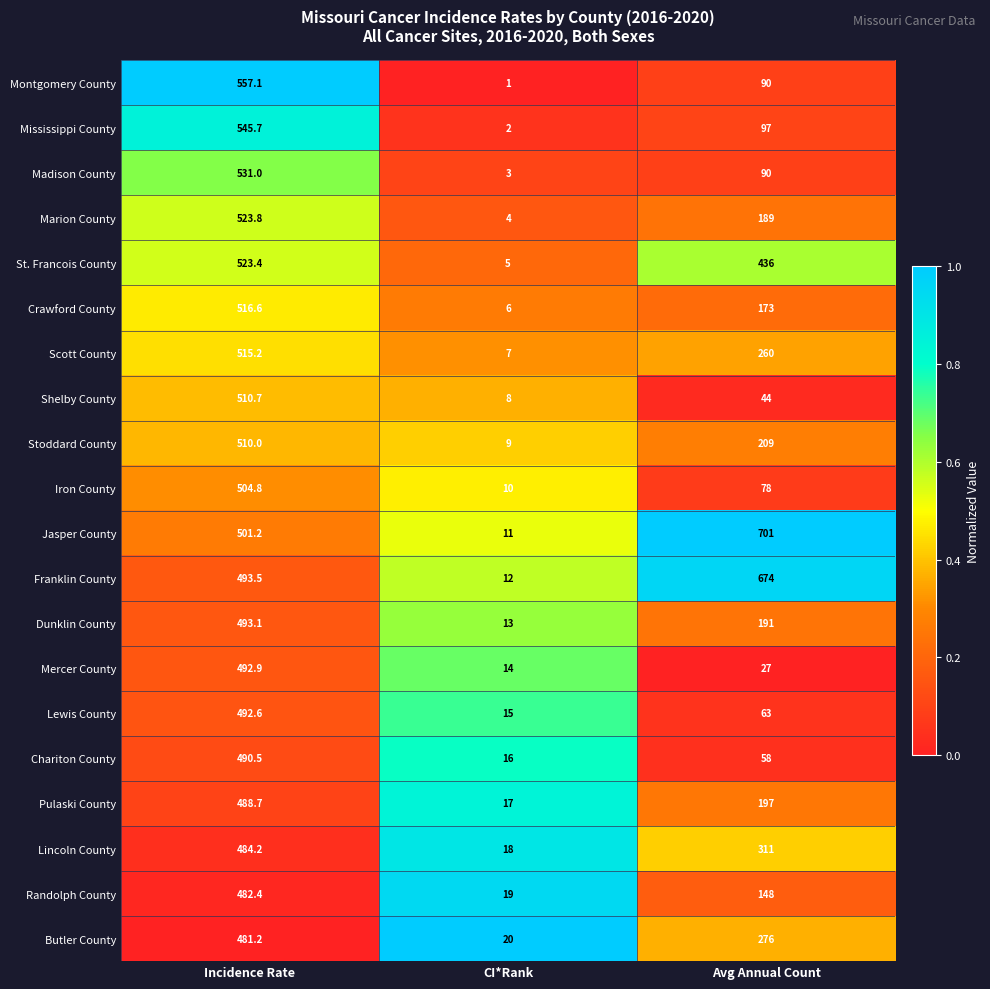

Rank the series at CI*Rank from highest to lowest value.

Butler County, Randolph County, Lincoln County, Pulaski County, Chariton County, Lewis County, Mercer County, Dunklin County, Franklin County, Jasper County, Iron County, Stoddard County, Shelby County, Scott County, Crawford County, St. Francois County, Marion County, Madison County, Mississippi County, Montgomery County